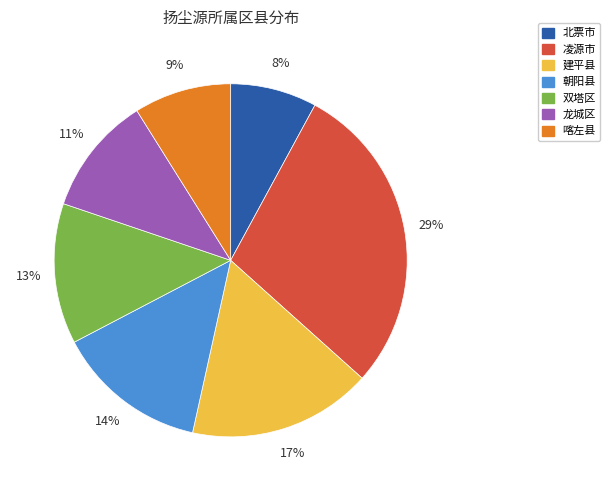

Is there any slice that represents more than half of the pie?

No